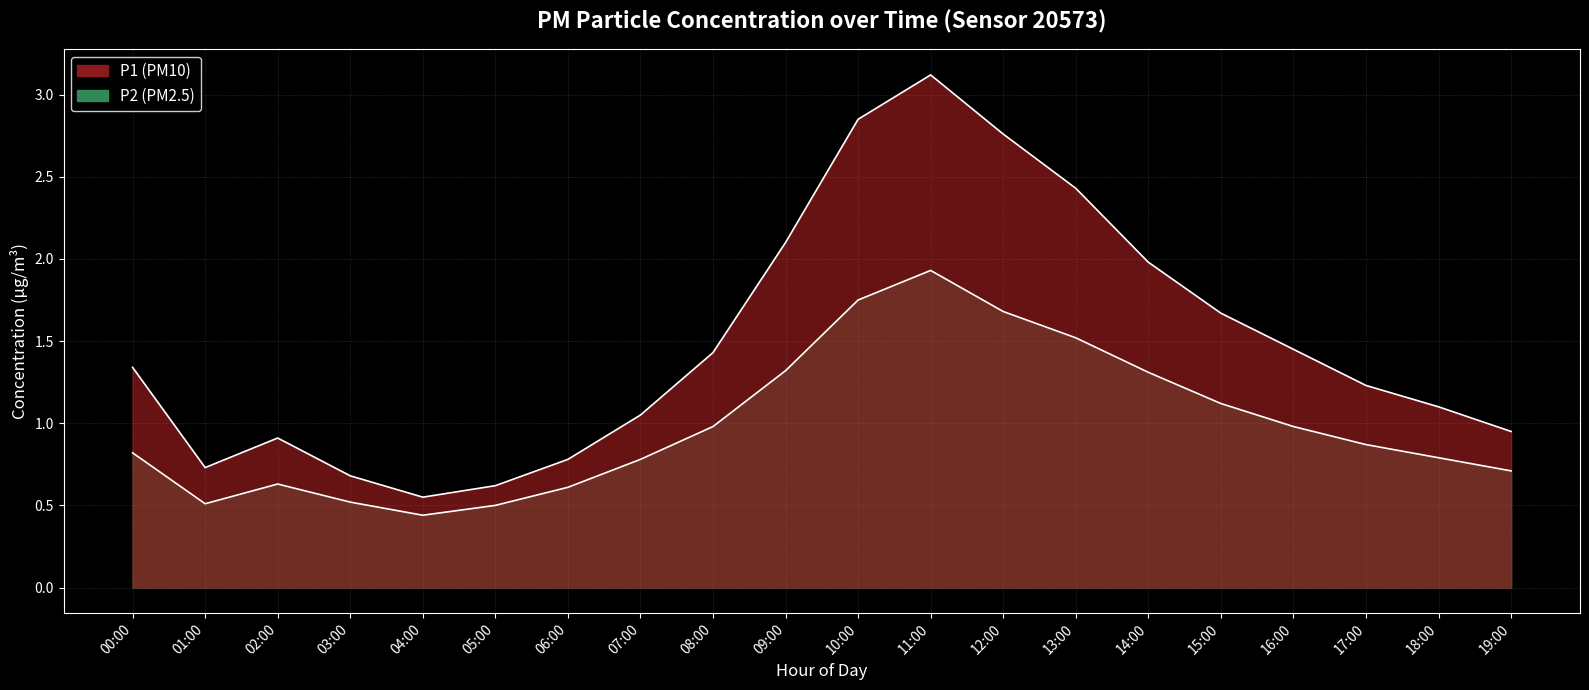

Count the number of data series in this chart.

2